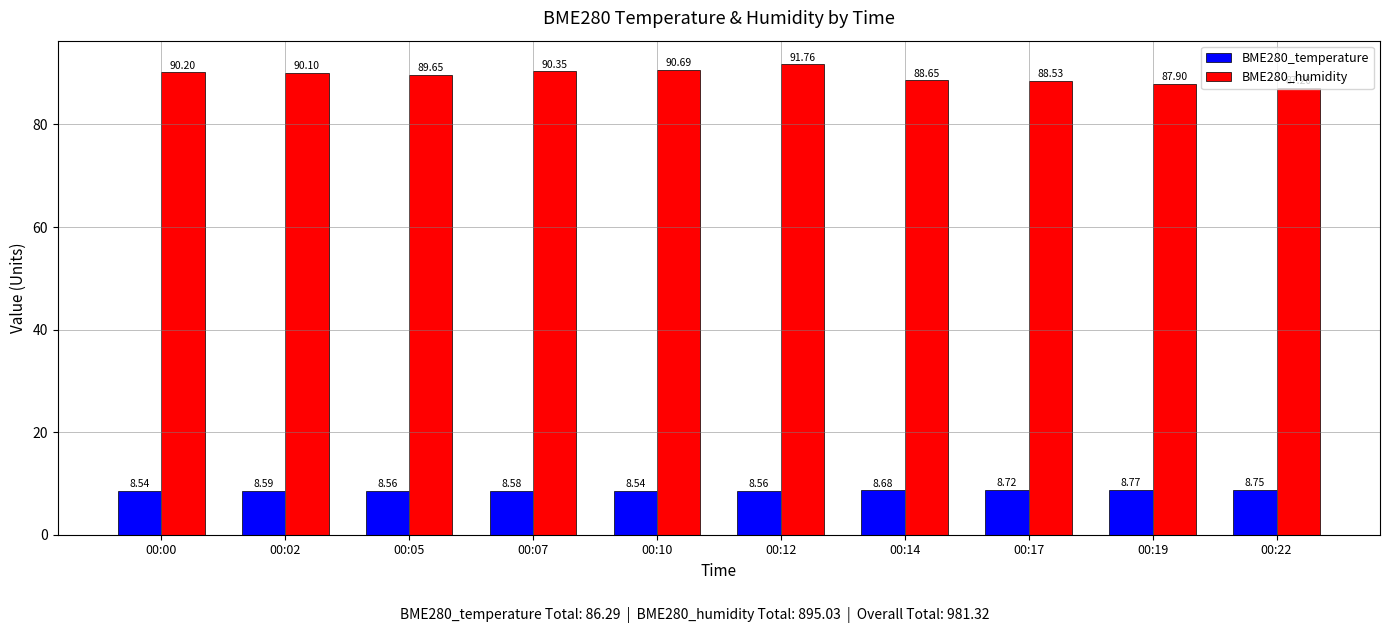

Which series has the largest total across all categories?

BME280_humidity